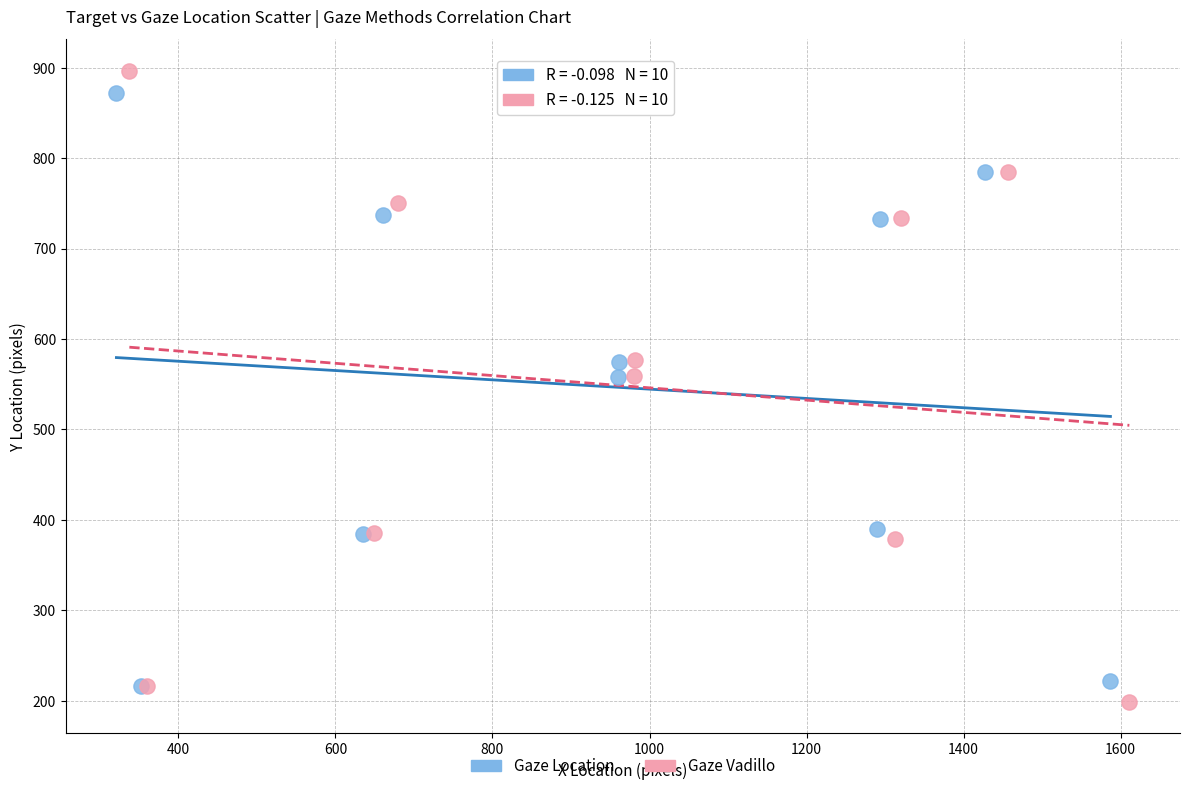

Which series has the widest spread of Y values?

Gaze Vadillo